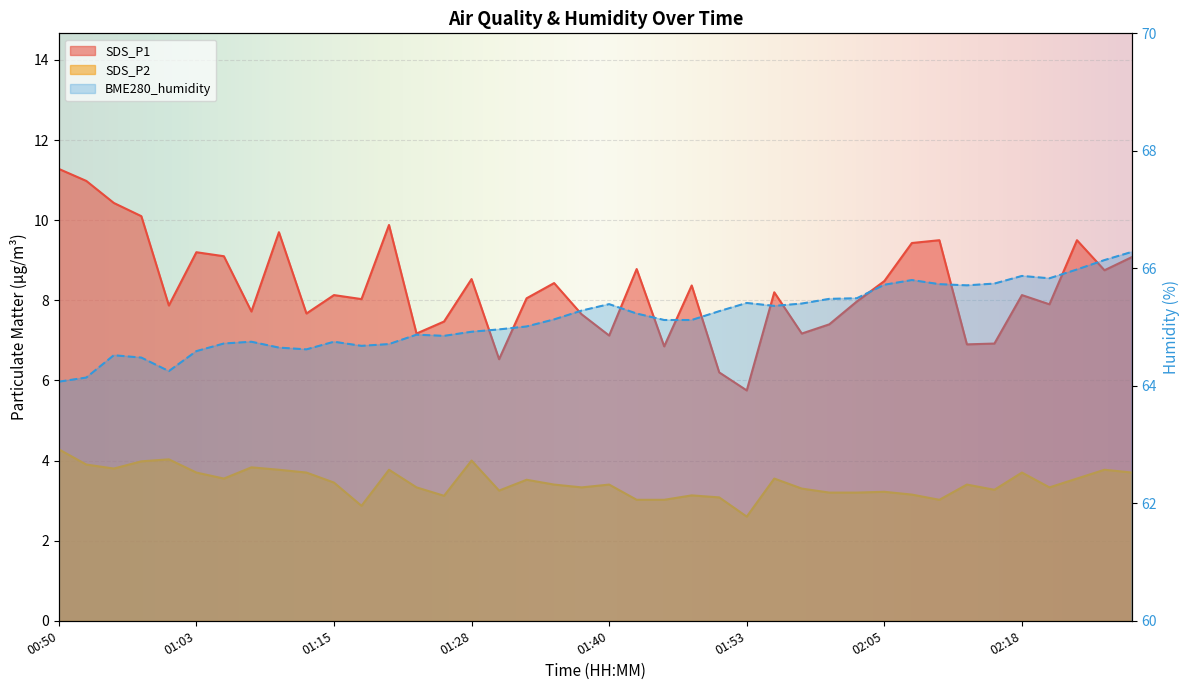

At which category is the sum across all series the highest?

00:50